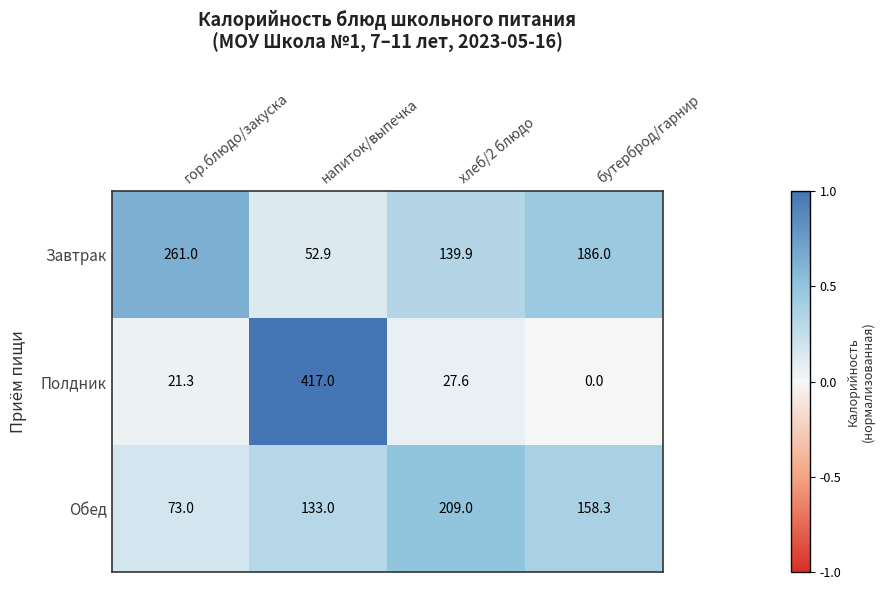

What value does the Завтрак series have at гор.блюдо/закуска?

261.0